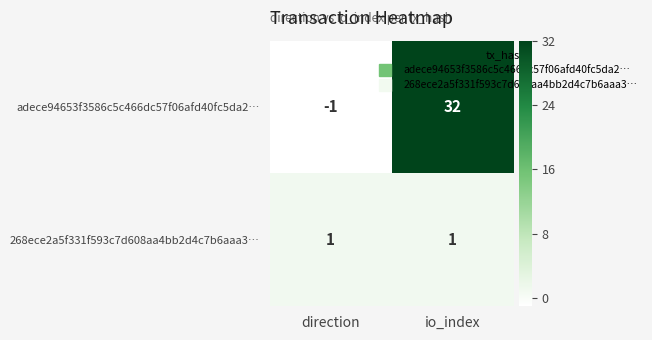

True or false: adece94653f3586c5c466dc57f06afd40fc5da2… has a value of -1 at direction.

True